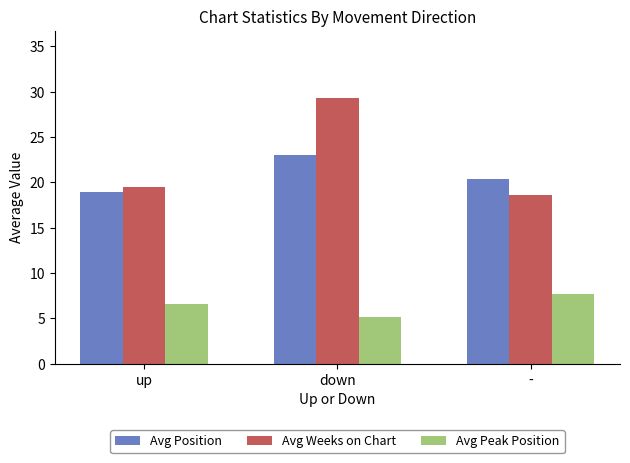

How many bars are there in total?

9